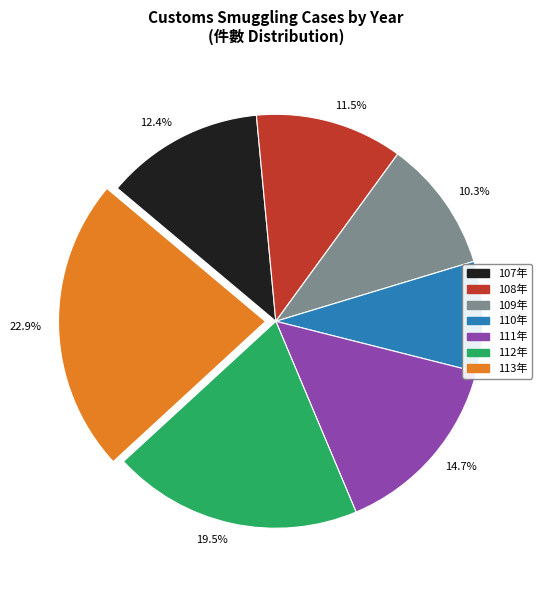

To the nearest percent, what is the difference between the largest and smallest slice percentages?

14%